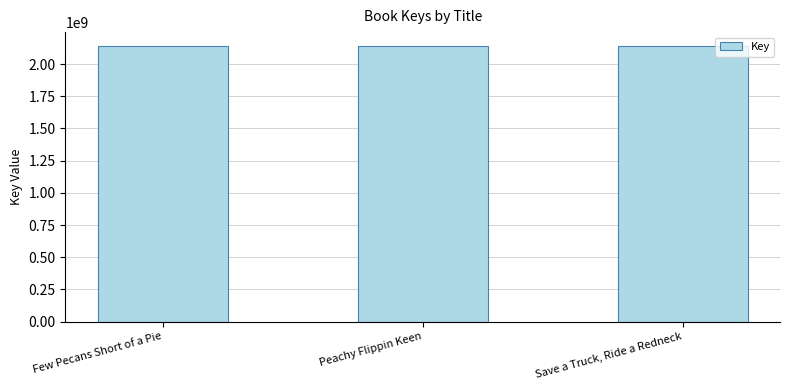

What is the label of the 3rd bar from the right?

Few Pecans Short of a Pie